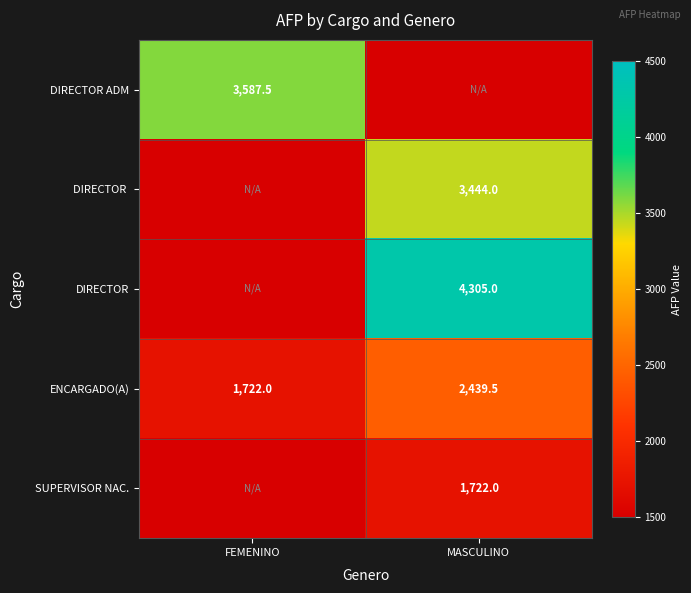

The ENCARGADO(A) series shows 1476.8 at MASCULINO. True or false?

False